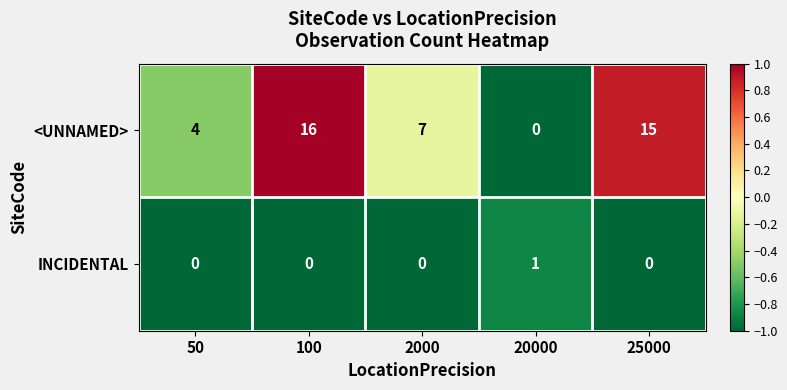

At how many categories does at least one series exceed 0?

5